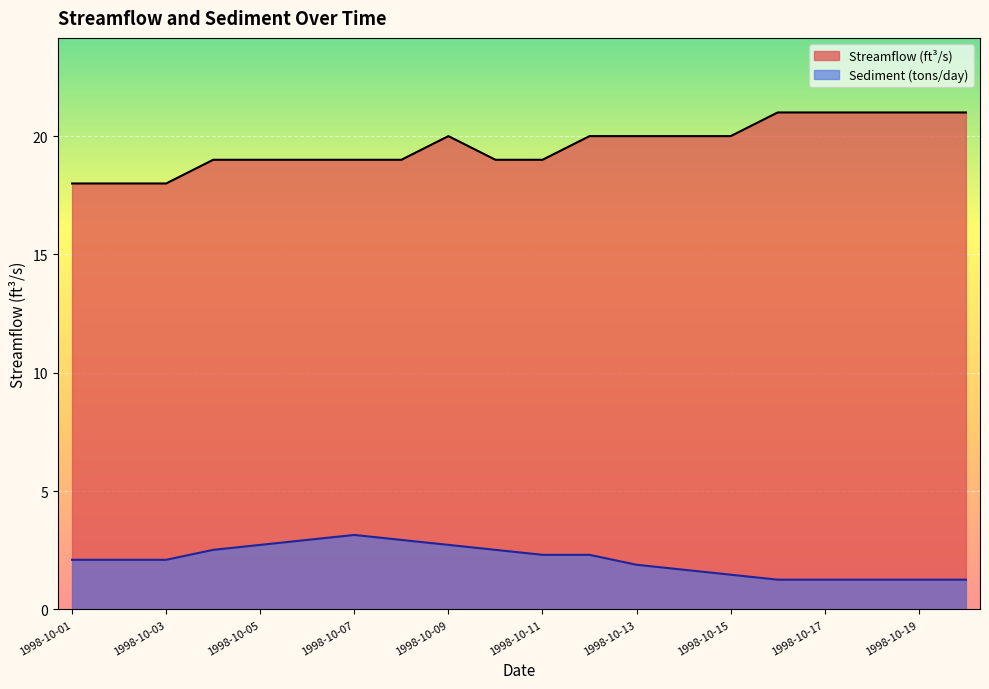

What is the difference between the Sediment (tons/day) values at 1998-10-03 and 1998-10-07?

1.0